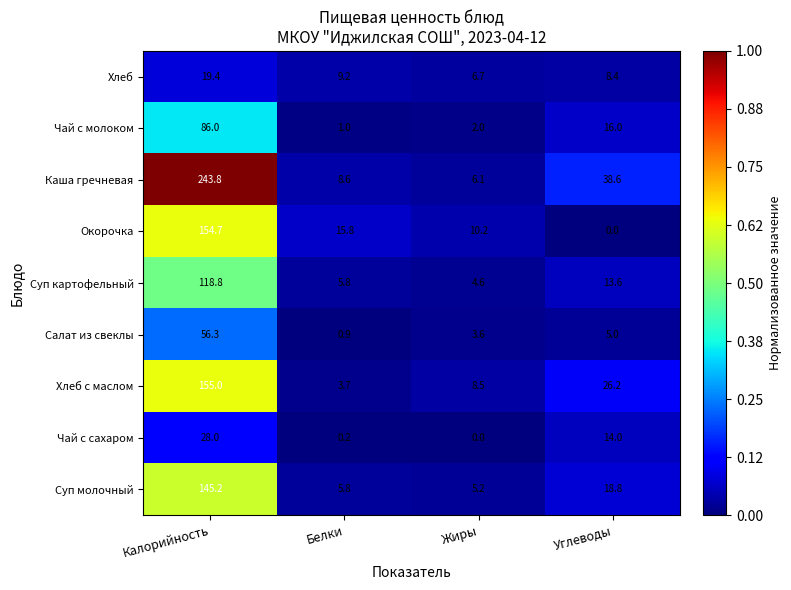

How many data points in Салат из свеклы are less than 5?

2